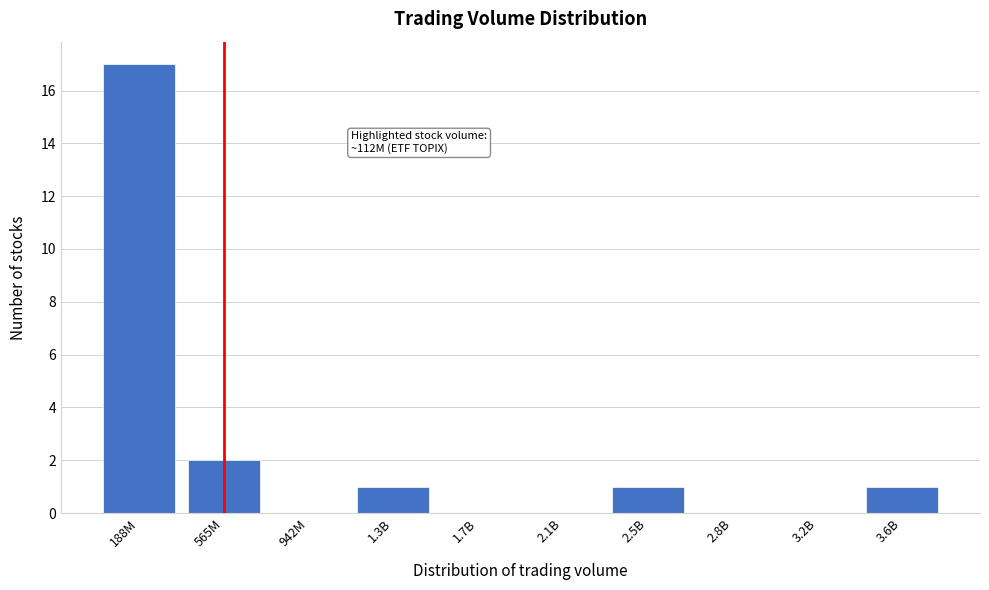

Reading left to right, transcribe all the data shown in this chart.

188M=17	565M=2	942M=0	1.3B=1	1.7B=0	2.1B=0	2.5B=1	2.8B=0	3.2B=0	3.6B=1